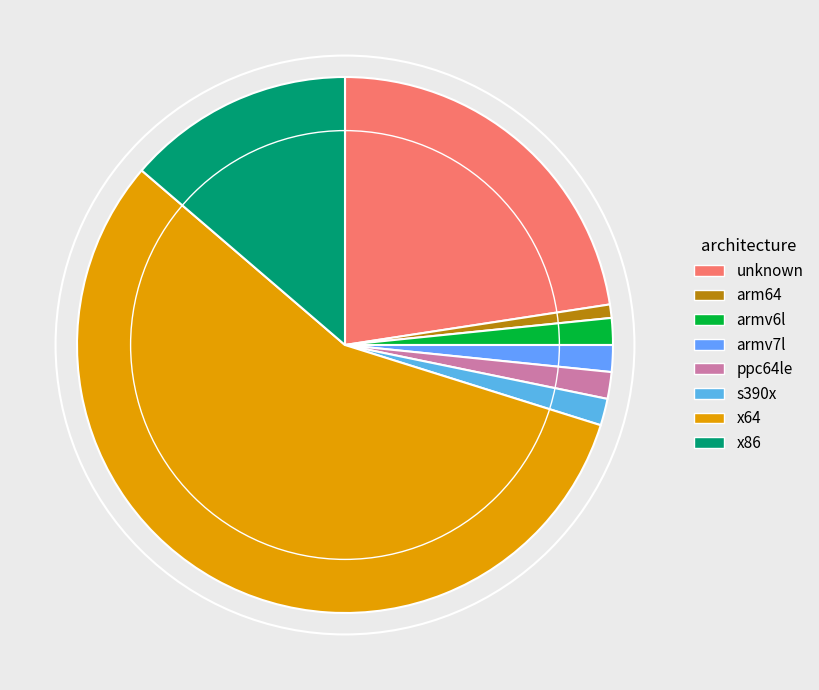

How many slices are in this pie chart?

8